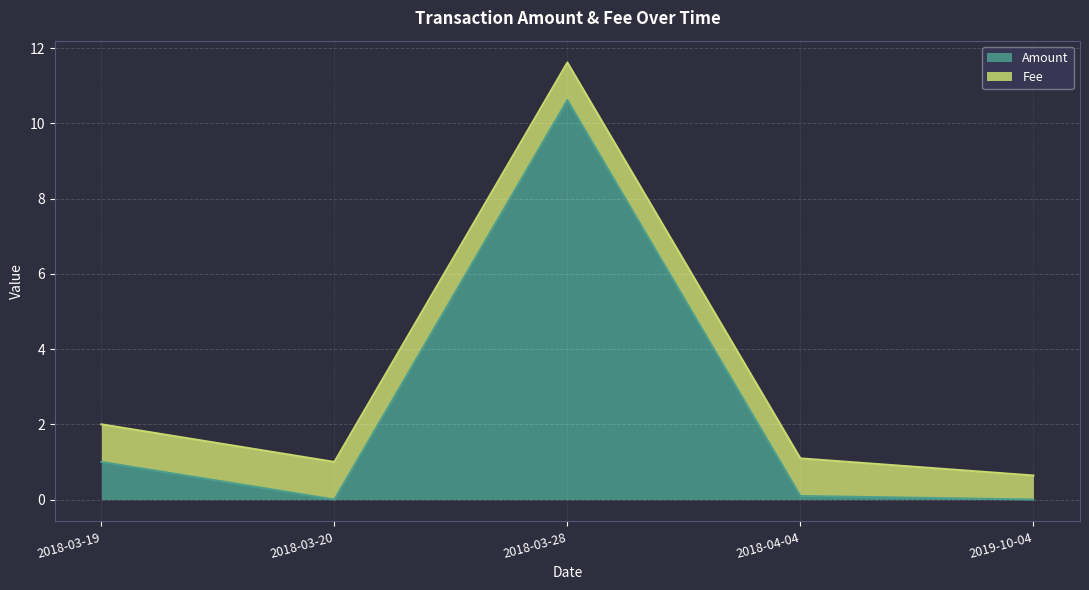

What is the difference between the values at 2018-04-04 and 2018-03-20?

0.1